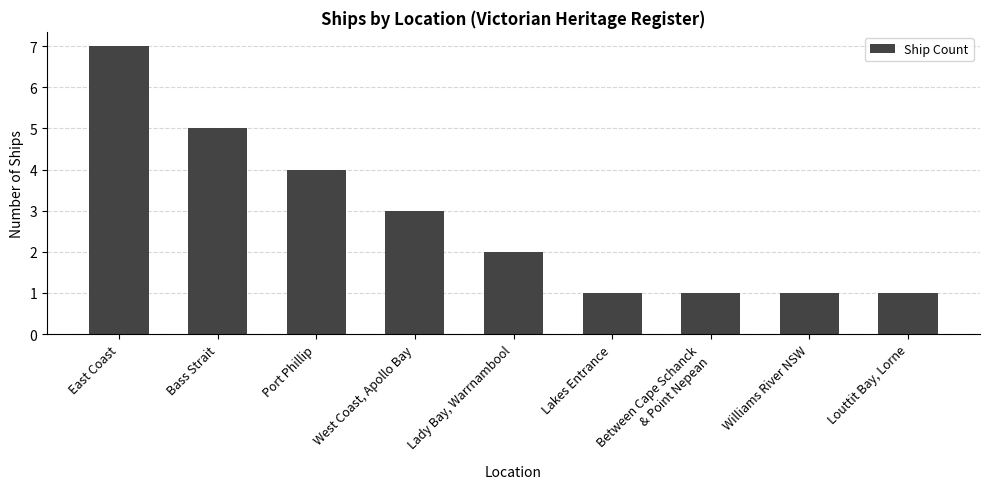

Are the bars horizontal?

No